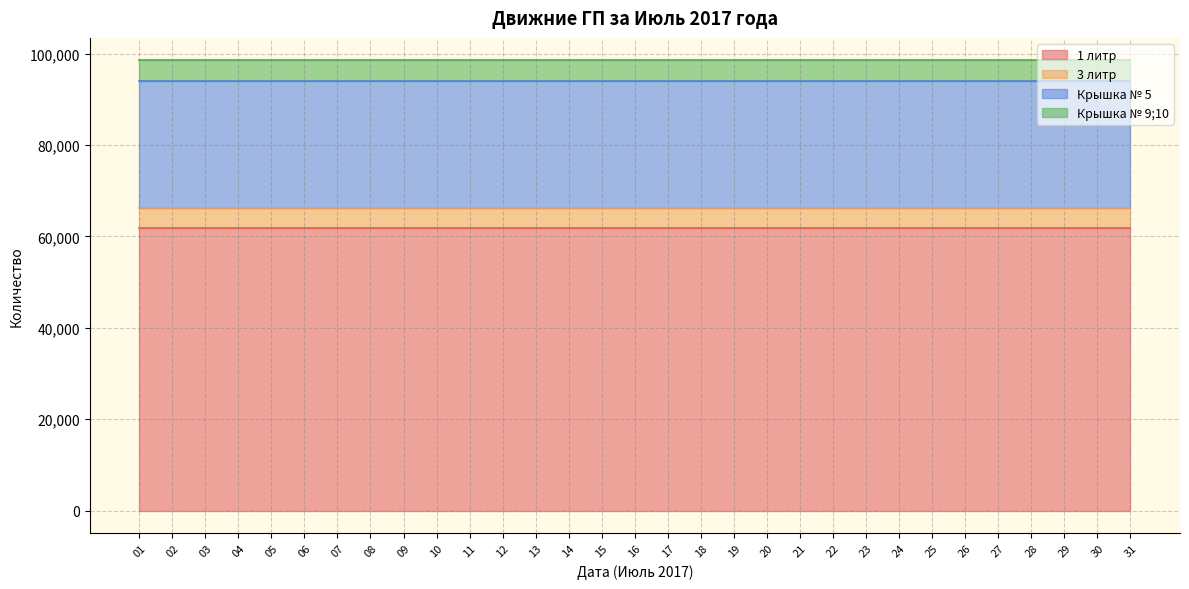

Which label corresponds to the largest value in the chart?

01